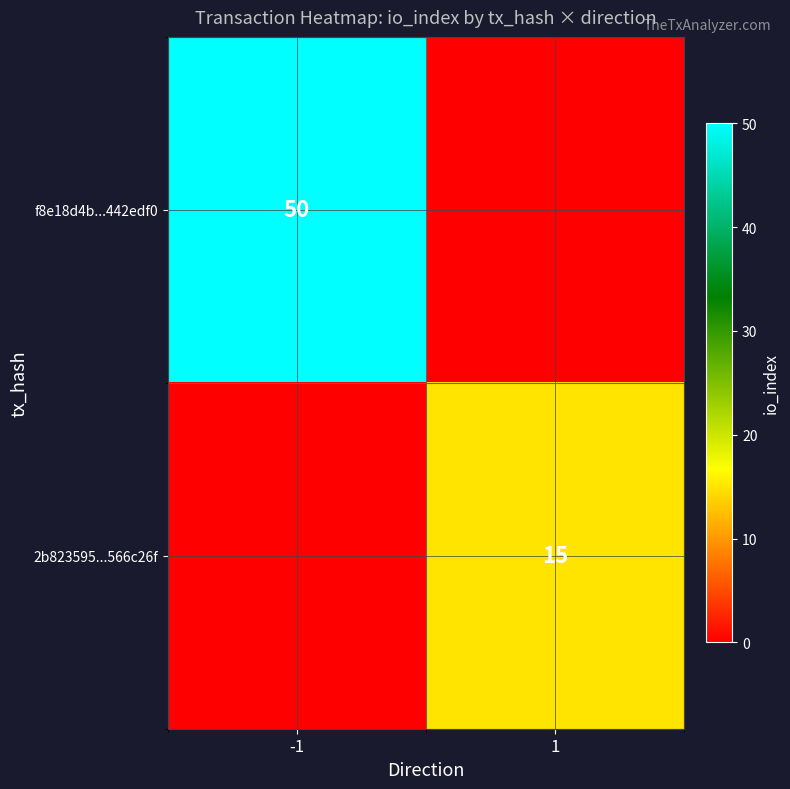

The value of f8e18d4b...442edf0 at -1 is 50. True or false?

True